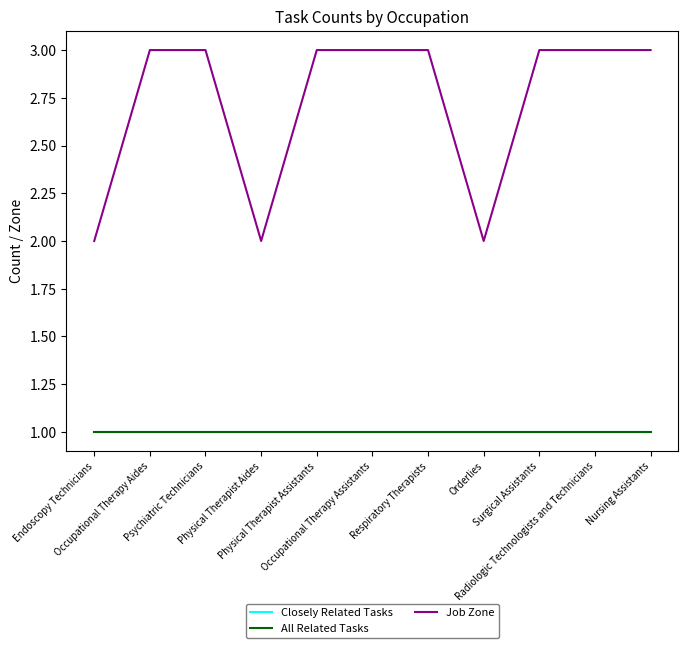

Does the chart have visible grid lines?

No